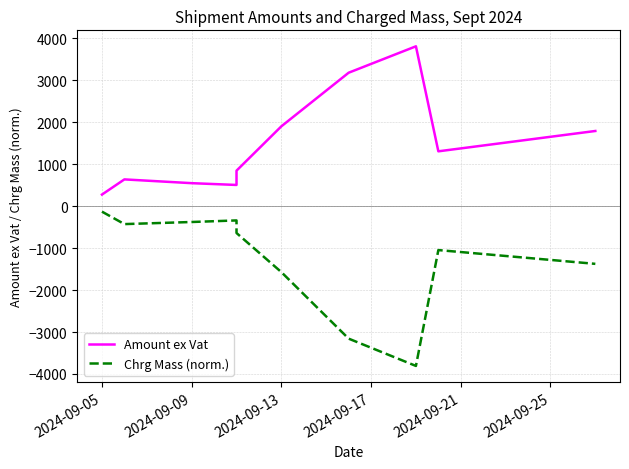

In Chrg Mass (norm.), how many points are lower than both neighbors (excluding endpoints)?

2